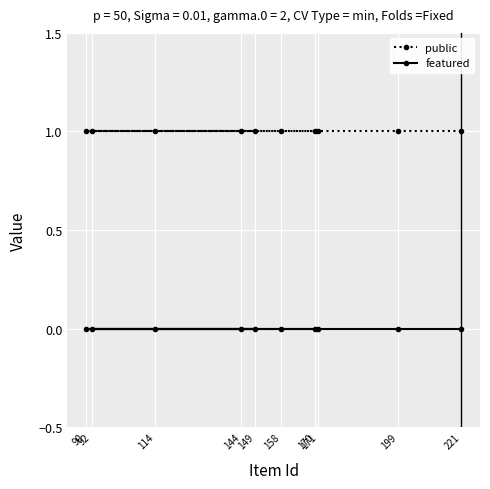

The value of public at 158 is 1. True or false?

True